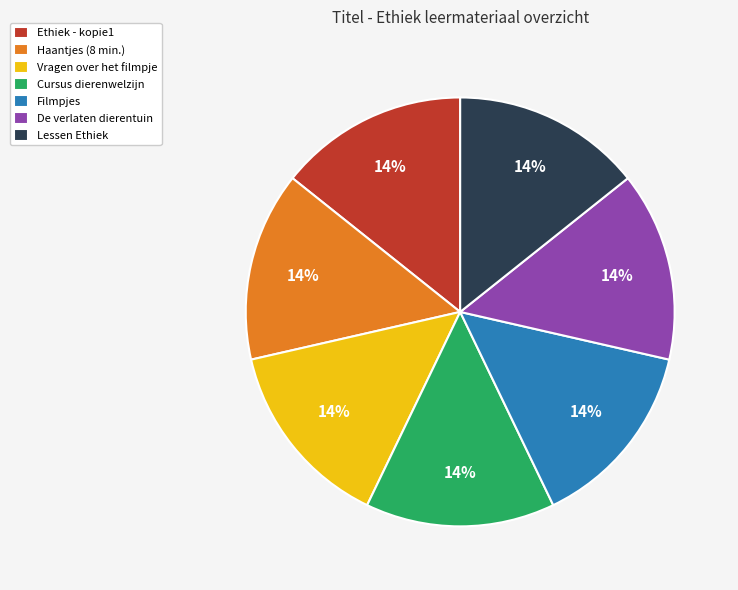

The Haantjes (8 min.) slice represents 14% of the pie. True or false?

True